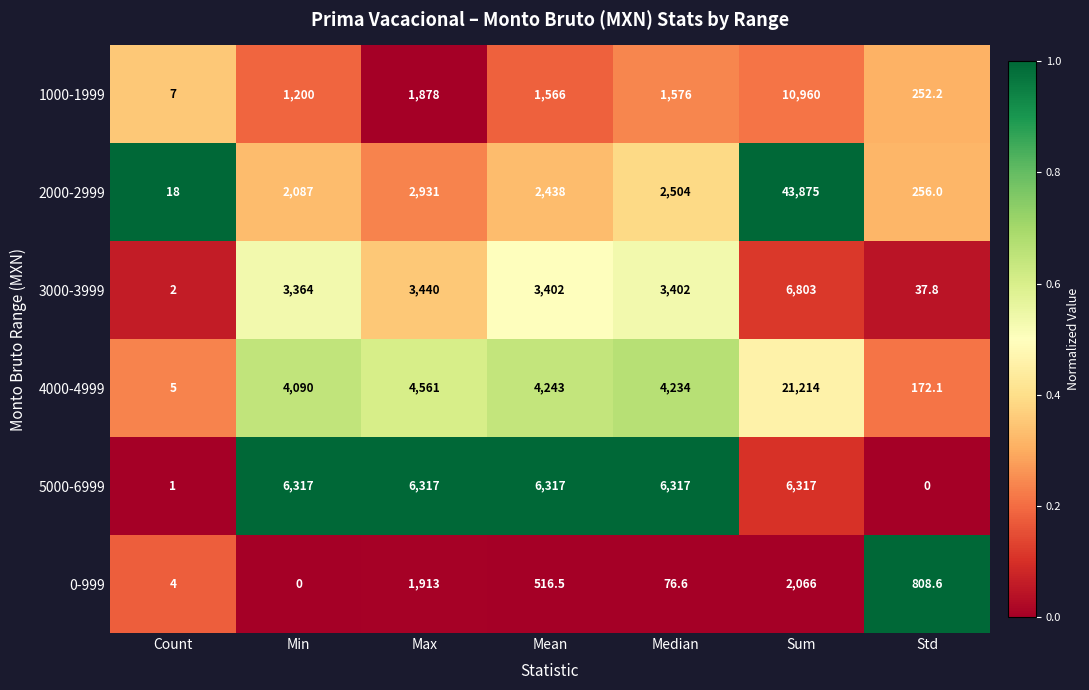

What is the difference between the highest and lowest values at Min?

6317.0